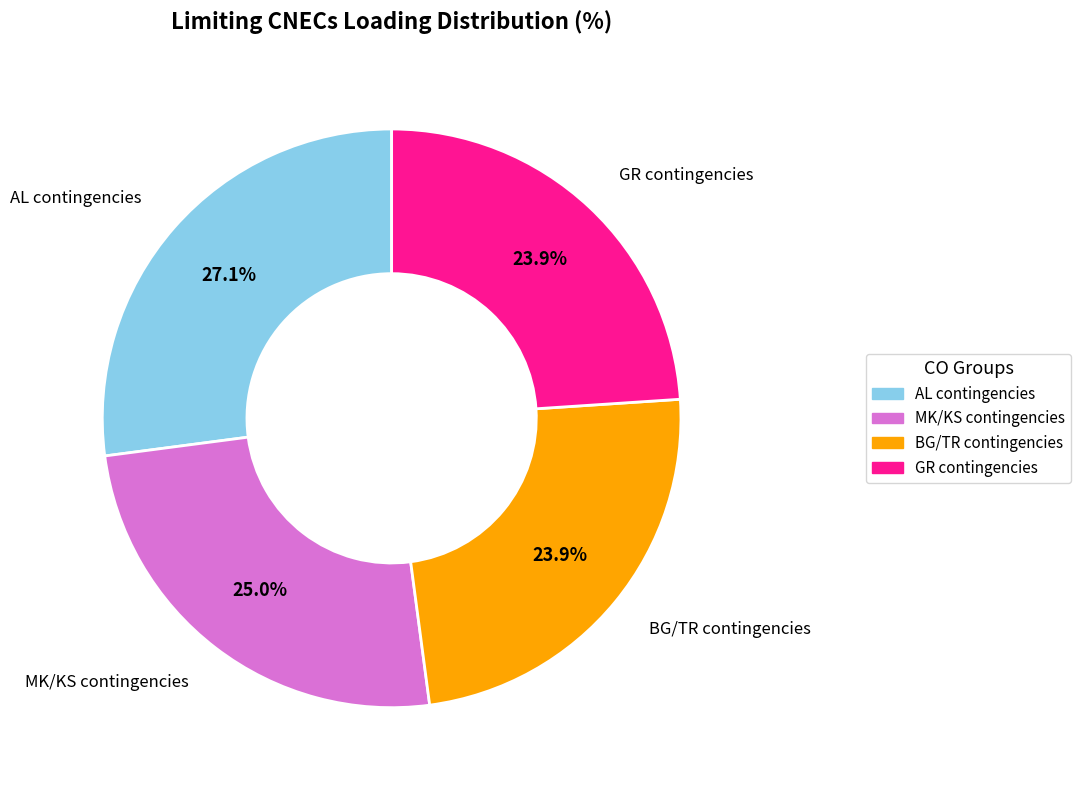

Is there any slice that represents more than half of the pie?

No